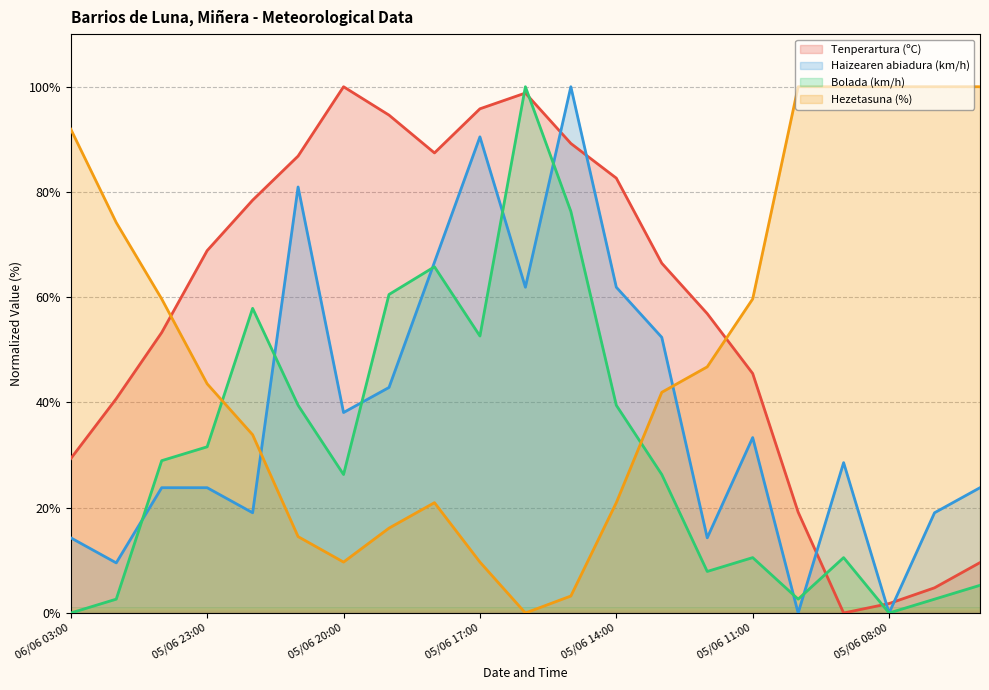

Where do Hezetasuna (%) and Haizearen abiadura (km/h) first cross each other?

05/06 22:00 and 05/06 21:00